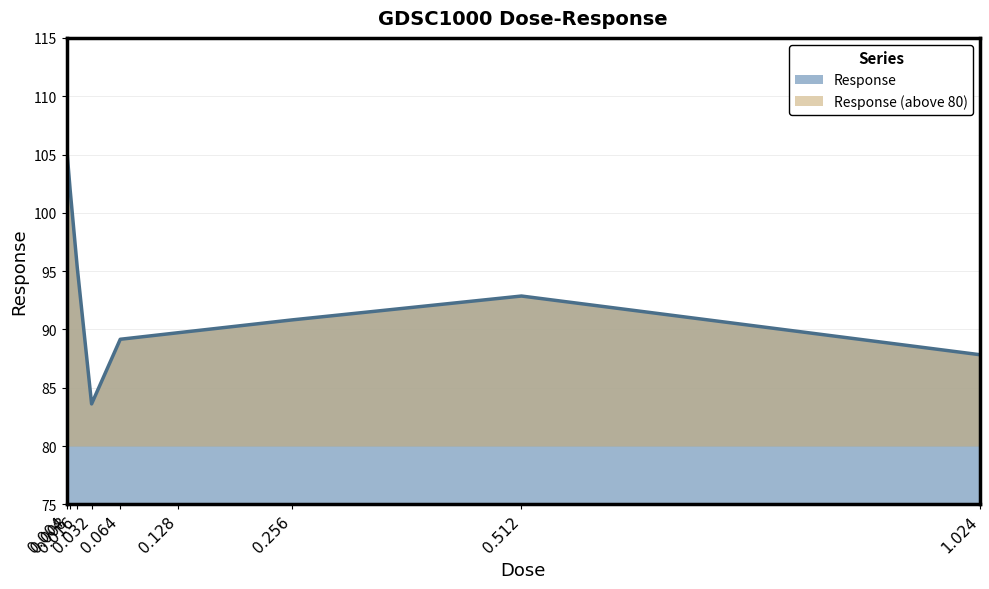

What is the difference between the values at 0.008 and 0.128?

12.3